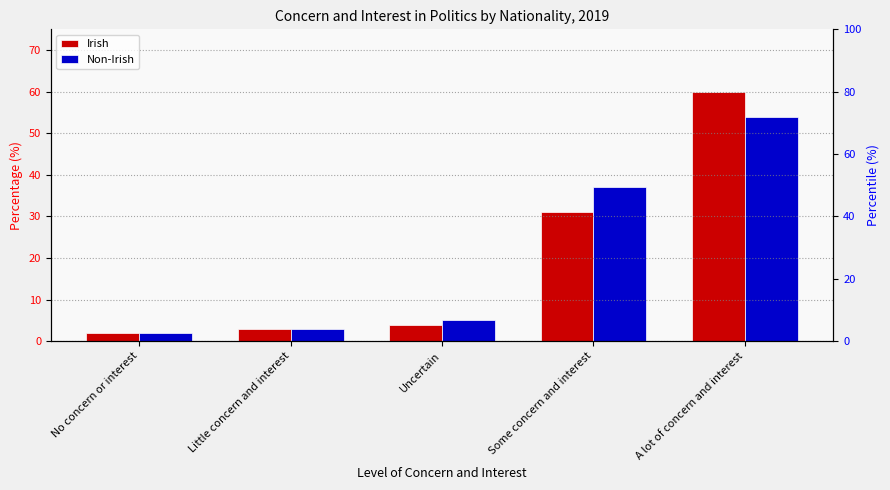

Reading left to right, extract all data points from this chart.

Irish: No concern or interest=2	Little concern and interest=3	Uncertain=4	Some concern and interest=31	A lot of concern and interest=60
Non-Irish: No concern or interest=2	Little concern and interest=3	Uncertain=5	Some concern and interest=37	A lot of concern and interest=54